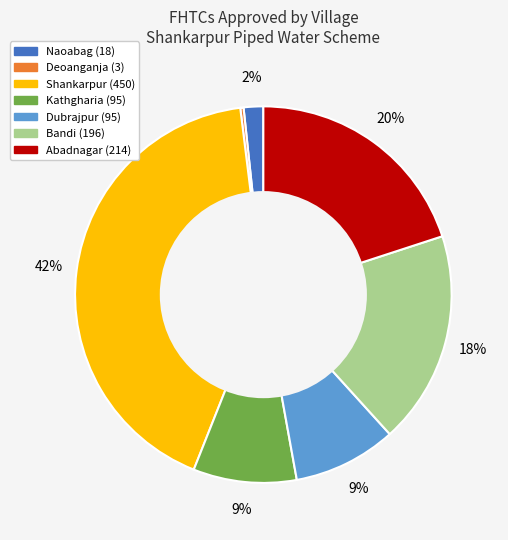

How many slices are in this pie chart?

7